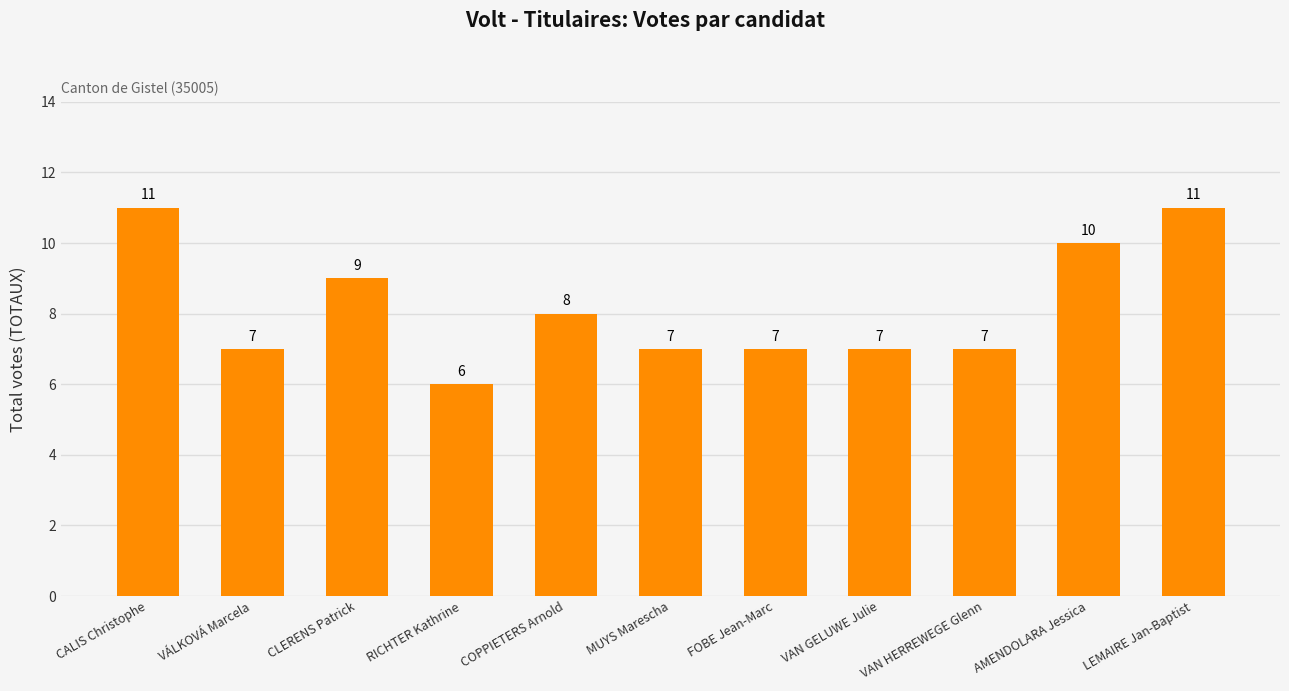

What is the difference between the values at AMENDOLARA Jessica and FOBE Jean-Marc?

3